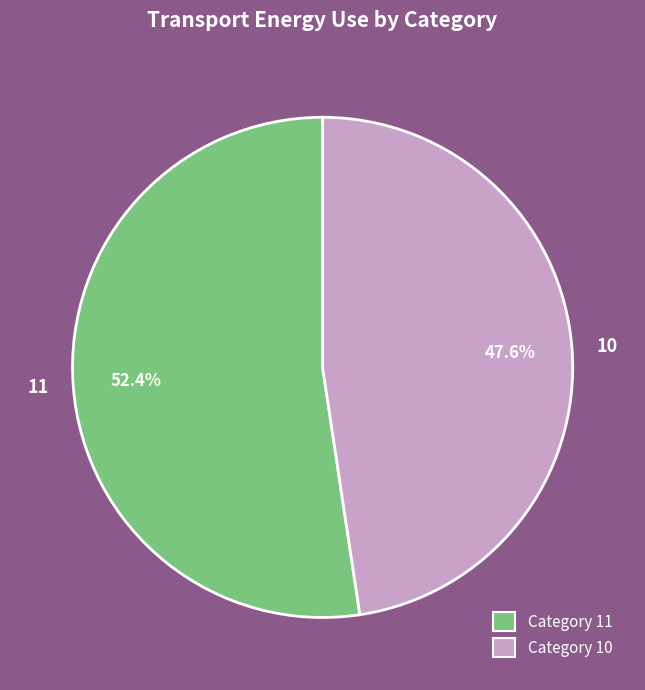

To the nearest percent, what is the combined percentage of 11 and 10?

100%